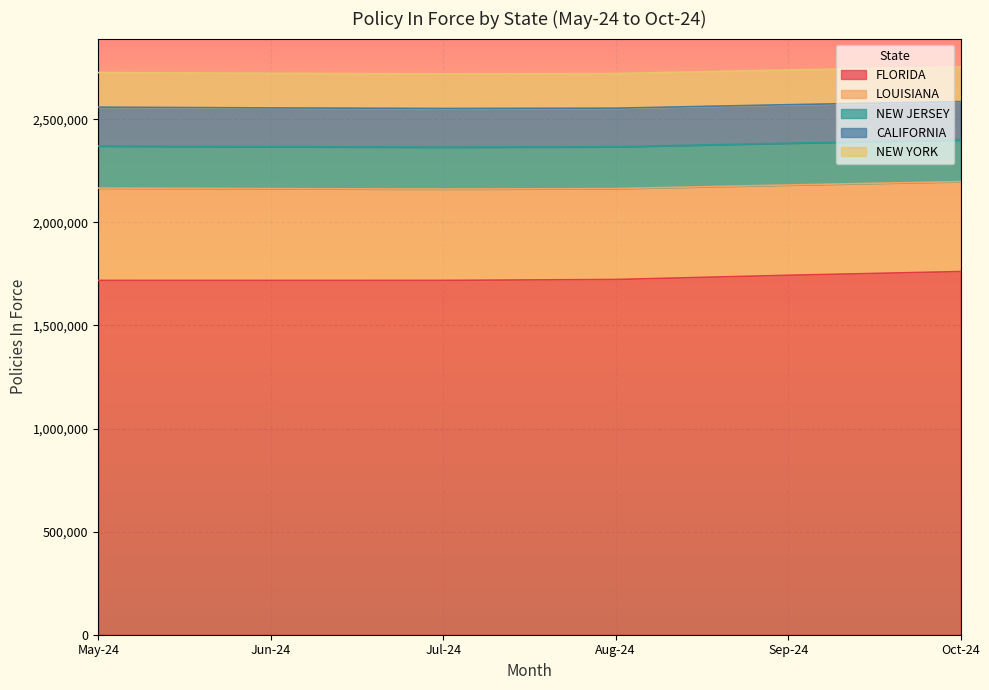

What is the total value across all series at Jun-24?

2723007